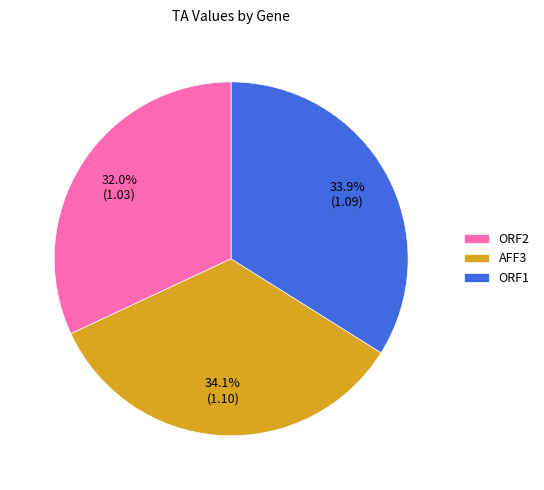

Does any single category account for the majority?

No